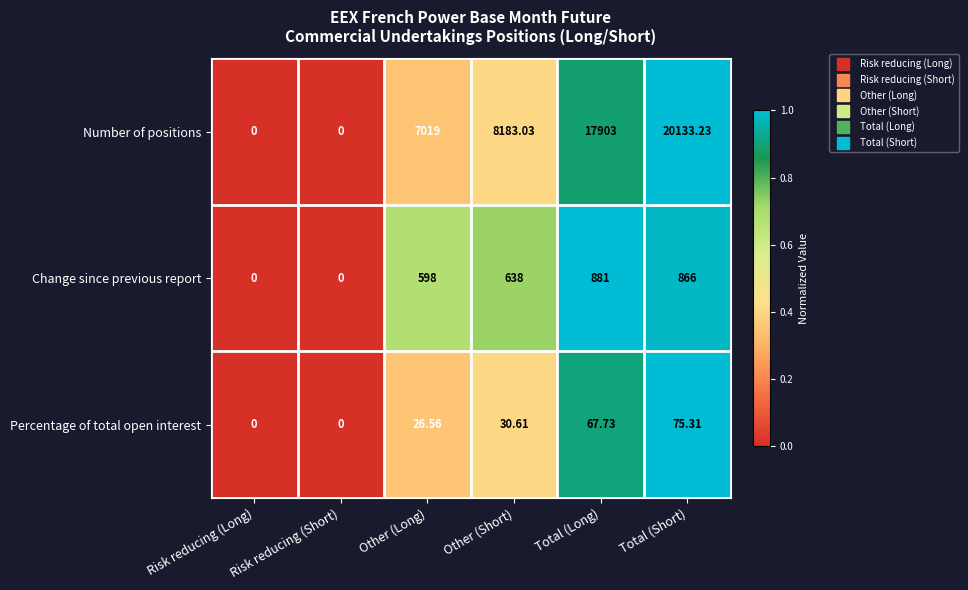

Which series changed the most between Risk reducing (Long) and Total (Short)?

Number of positions